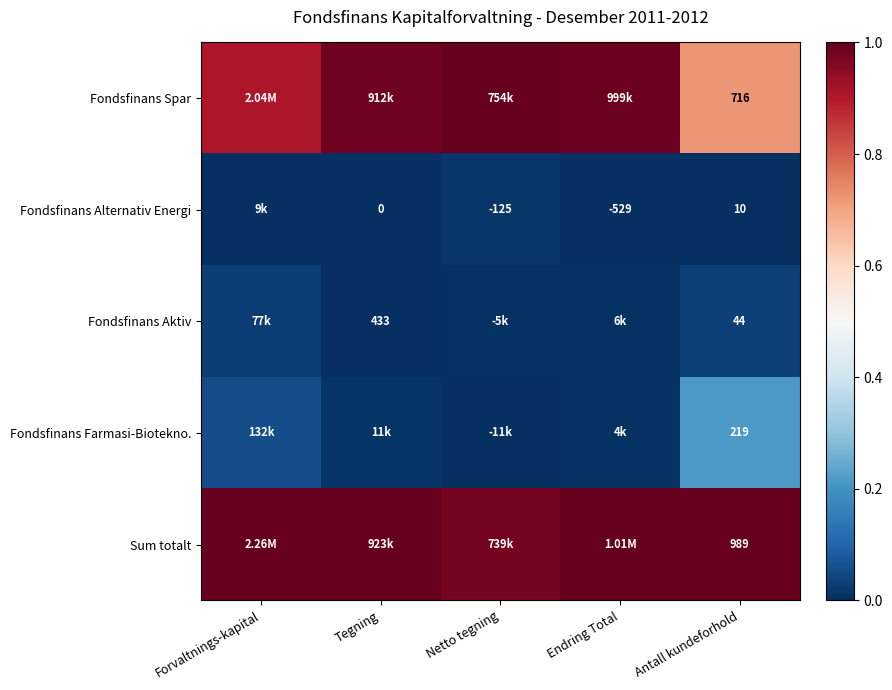

At Antall kundeforhold, list the series in order from largest to smallest.

Sum totalt, Fondsfinans Spar, Fondsfinans Farmasi-Biotekno., Fondsfinans Aktiv, Fondsfinans Alternativ Energi